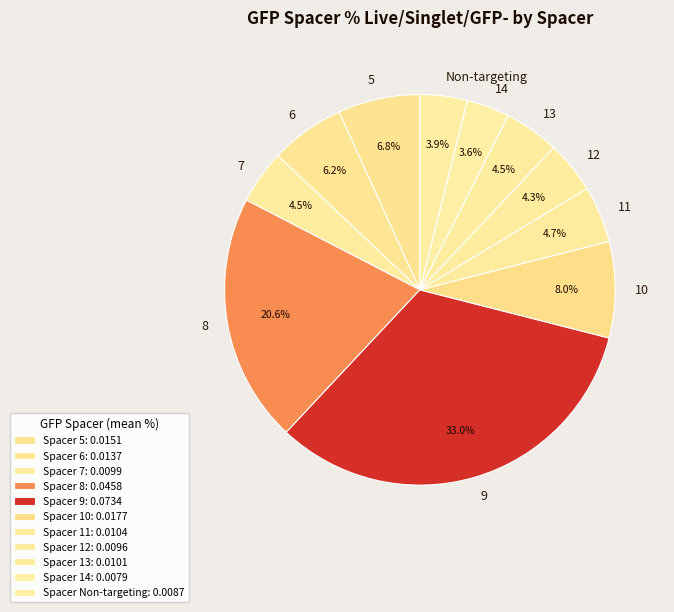

To the nearest percent, what percentage of the pie is 10?

8%